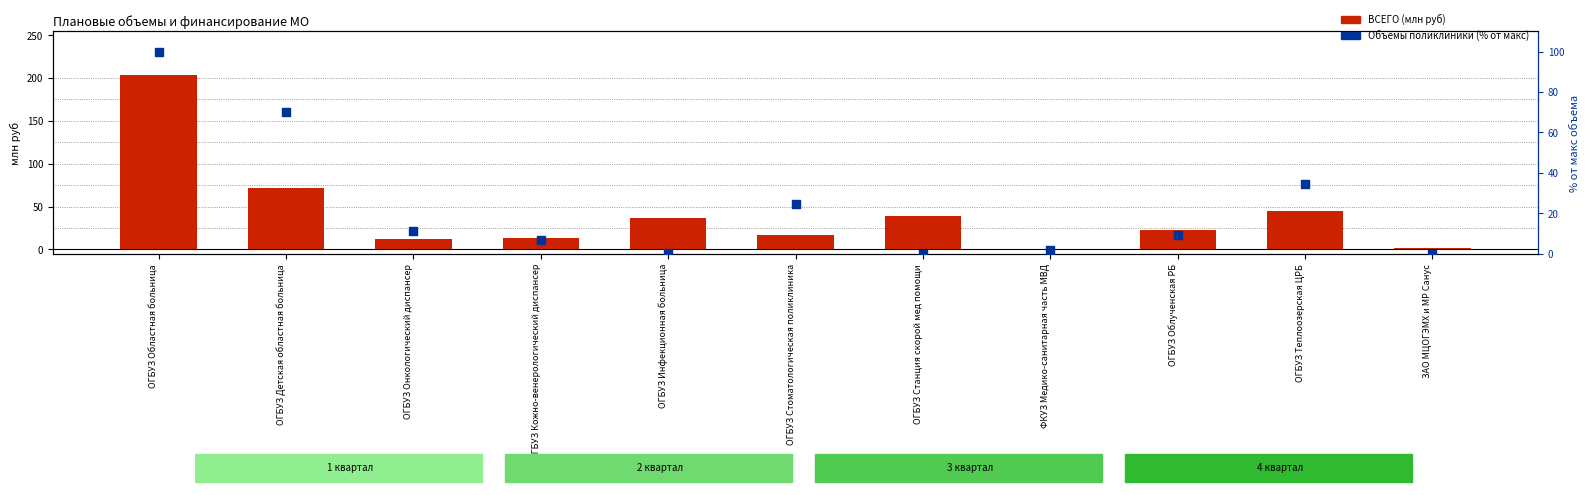

Which series has the widest spread of Y values?

ВСЕГО (млн руб)